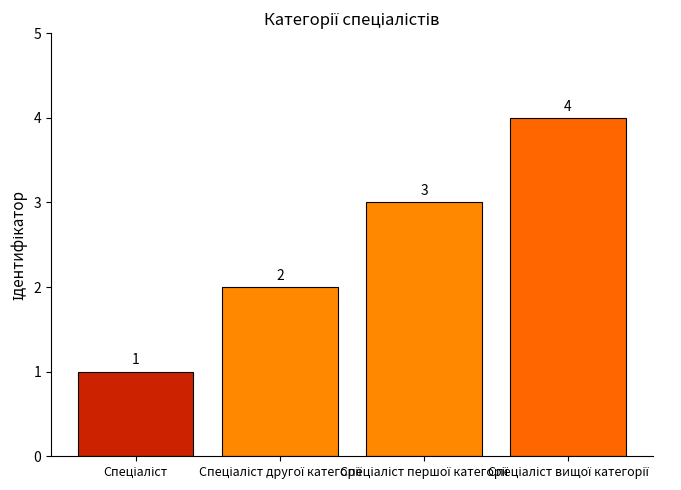

Count the number of categories in the chart.

4